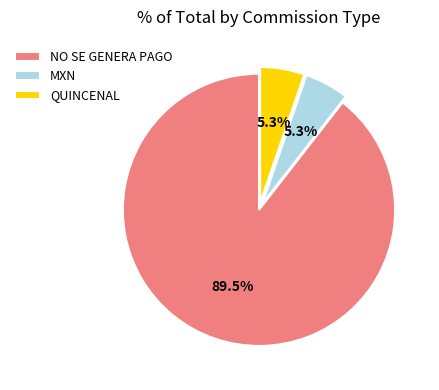

To the nearest percent, what portion does MXN represent?

5%